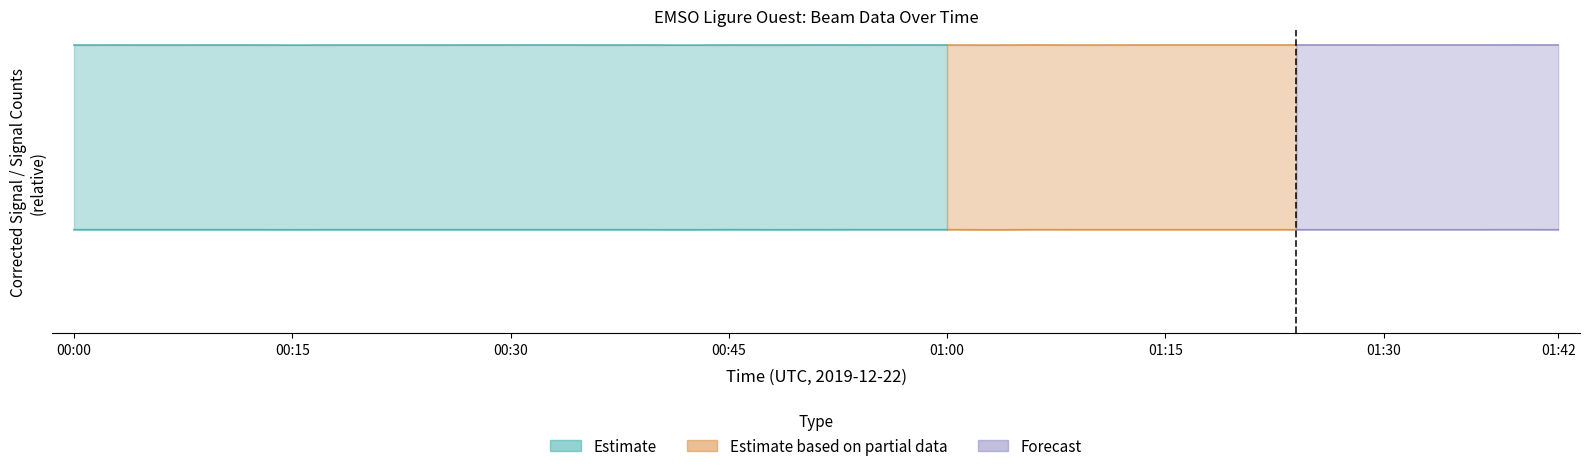

Count the Corrected_Signal_raw_counts values in the range 15281 to 15283.

24